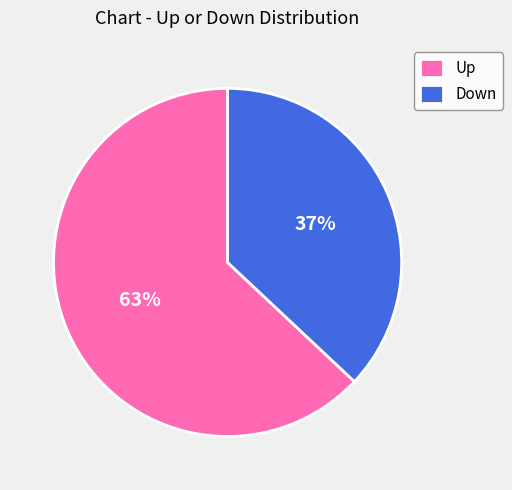

Do Down and Up together represent more than half of the pie?

Yes